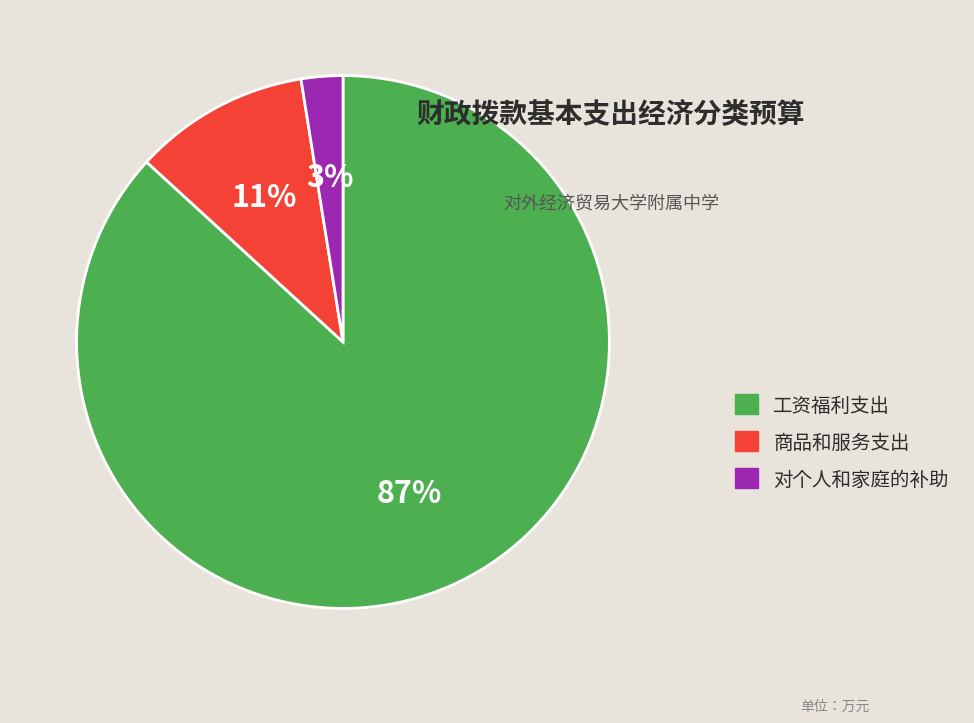

How many slices are in this pie chart?

3